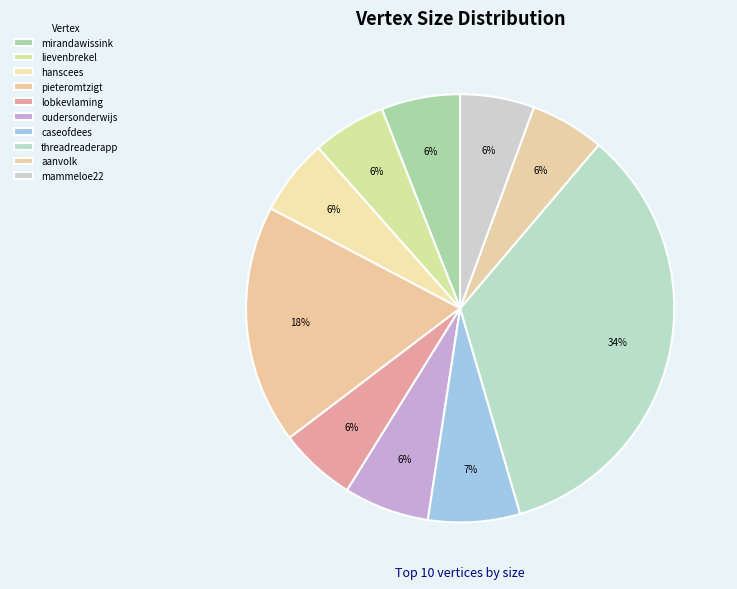

True or false: hanscees accounts for 13% of the total.

False